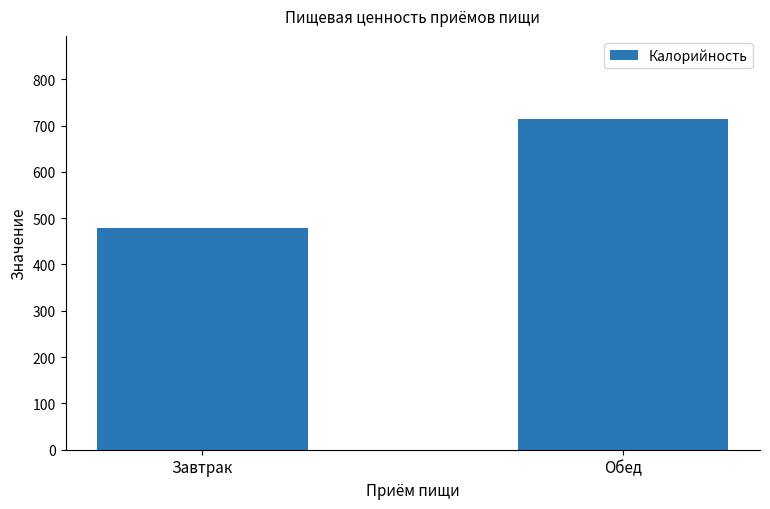

How many categories are shown in the chart?

2